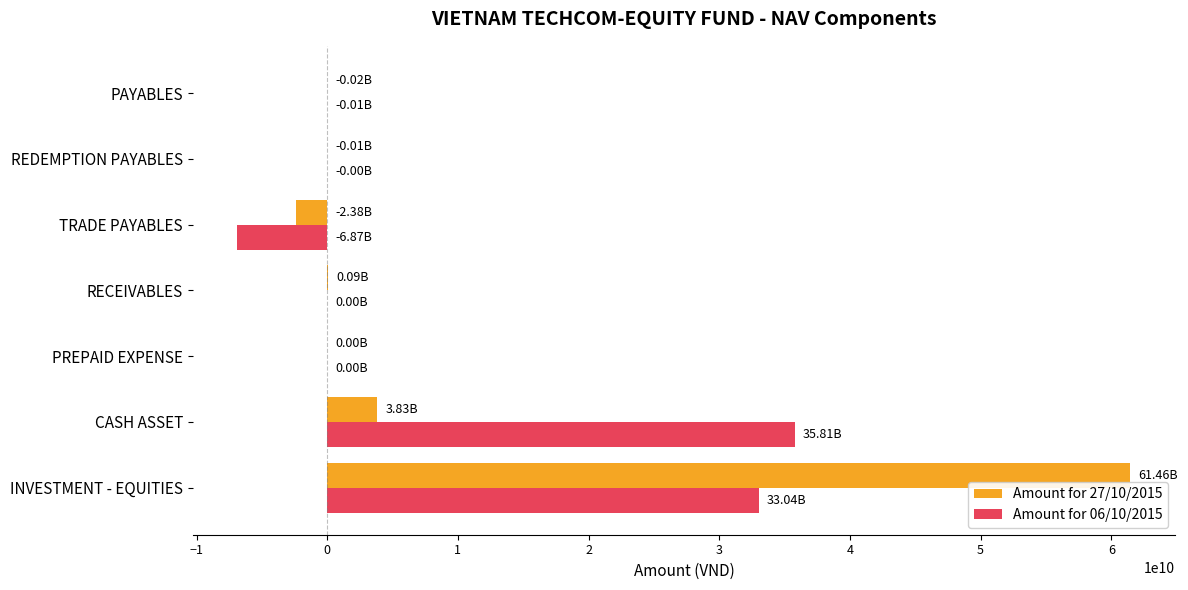

Is the value of Amount for 06/10/2015 at RECEIVABLES greater than the value of Amount for 27/10/2015 at TRADE PAYABLES?

Yes